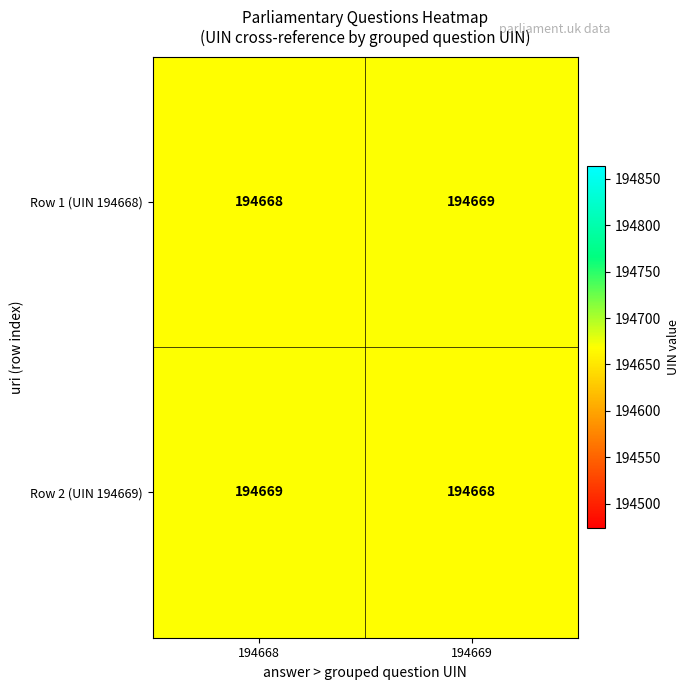

What is the greatest value displayed?

194669